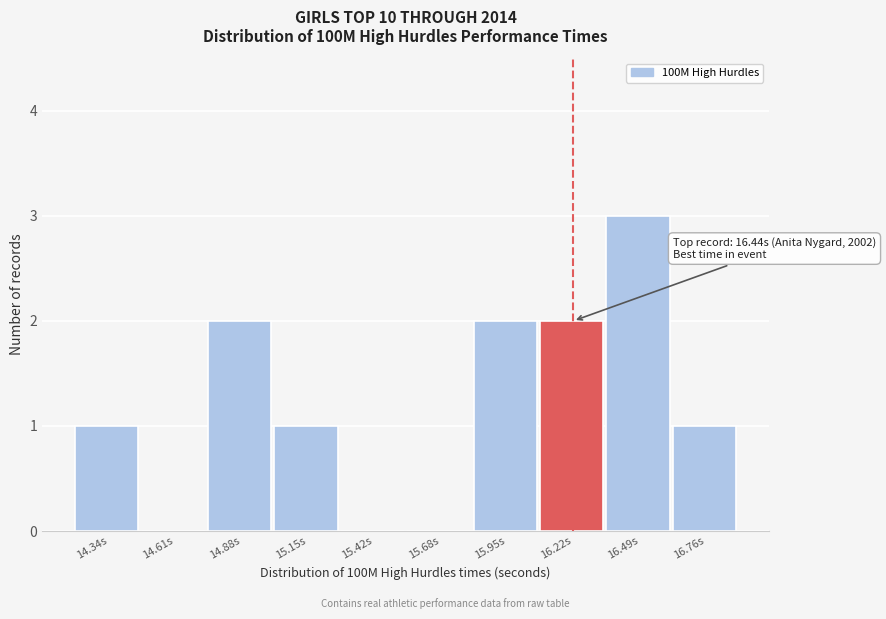

Which label corresponds to the largest value in the chart?

16.49s